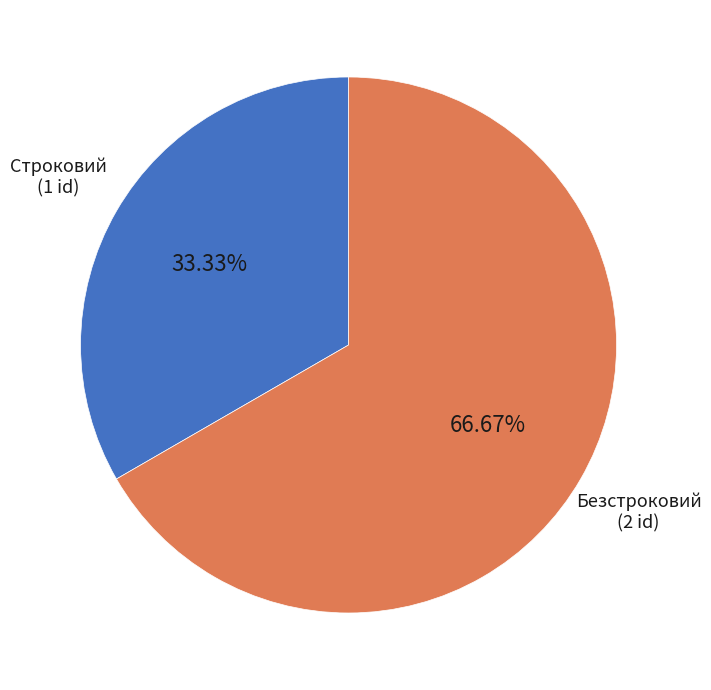

To the nearest percent, what is the difference between the Безстроковий and Строковий slice percentages?

33%